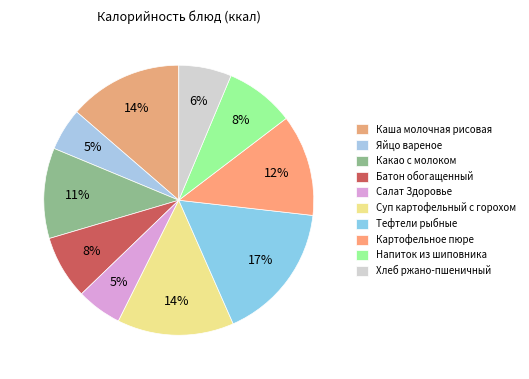

Does Батон обогащенный represent more than half of the total?

No